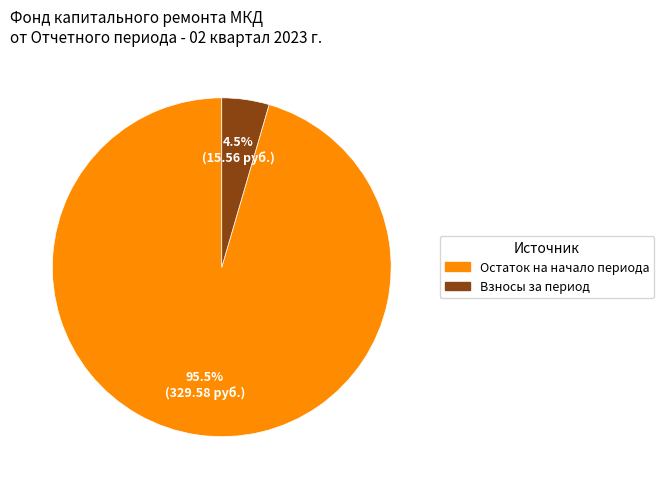

What portion of the pie excludes Взносы за период?

95.5%